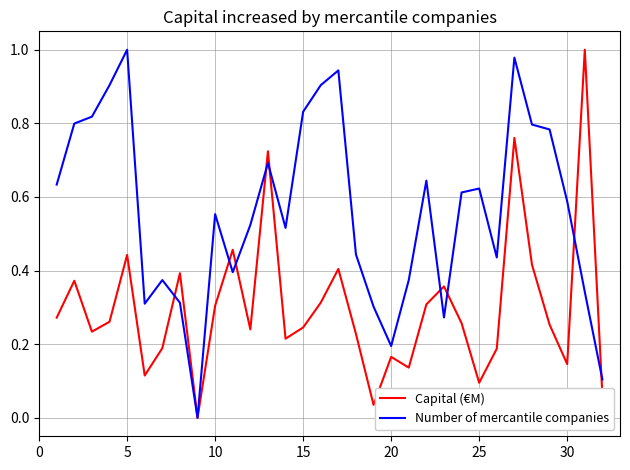

Which series has the largest total across all categories?

Number of mercantile companies